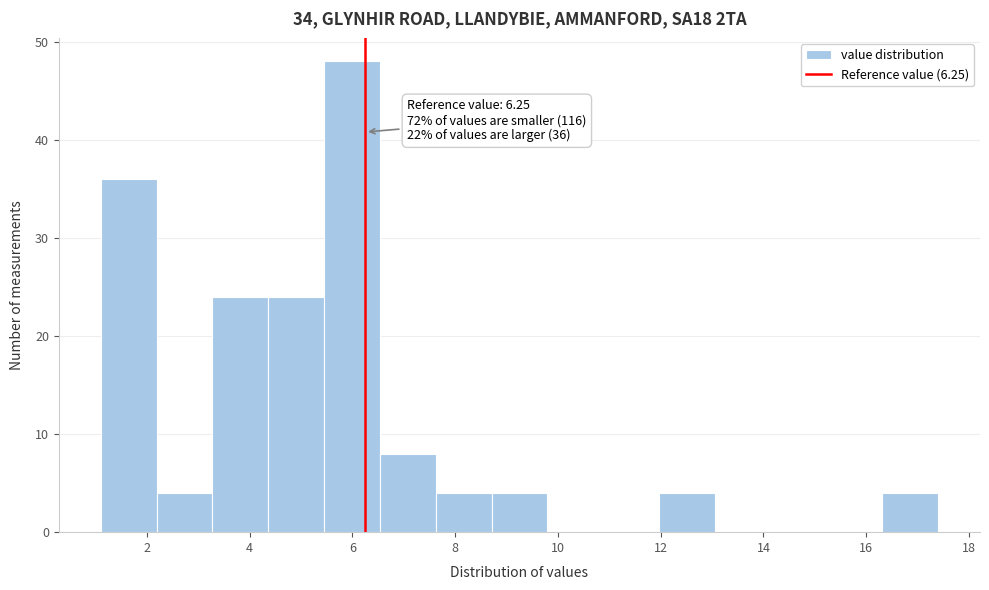

Over which range of the x-axis is the bar tallest?

5.4 to 6.6